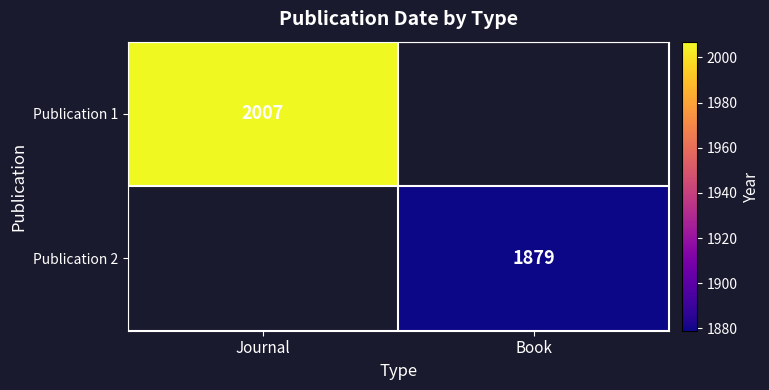

Is it true that Publication 2 equals 1208 at Book?

False